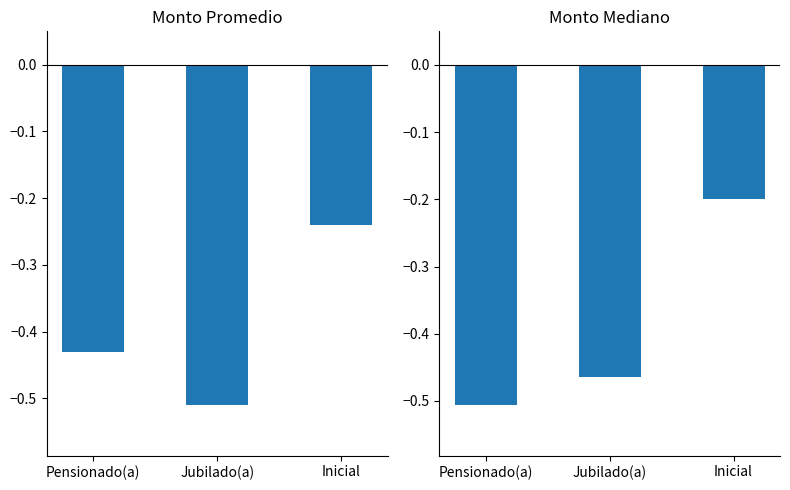

What is the difference between the highest and lowest values at Pensionado(a)?

0.1